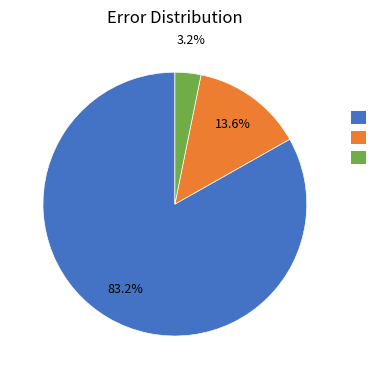

Is there a majority slice in this chart?

Yes